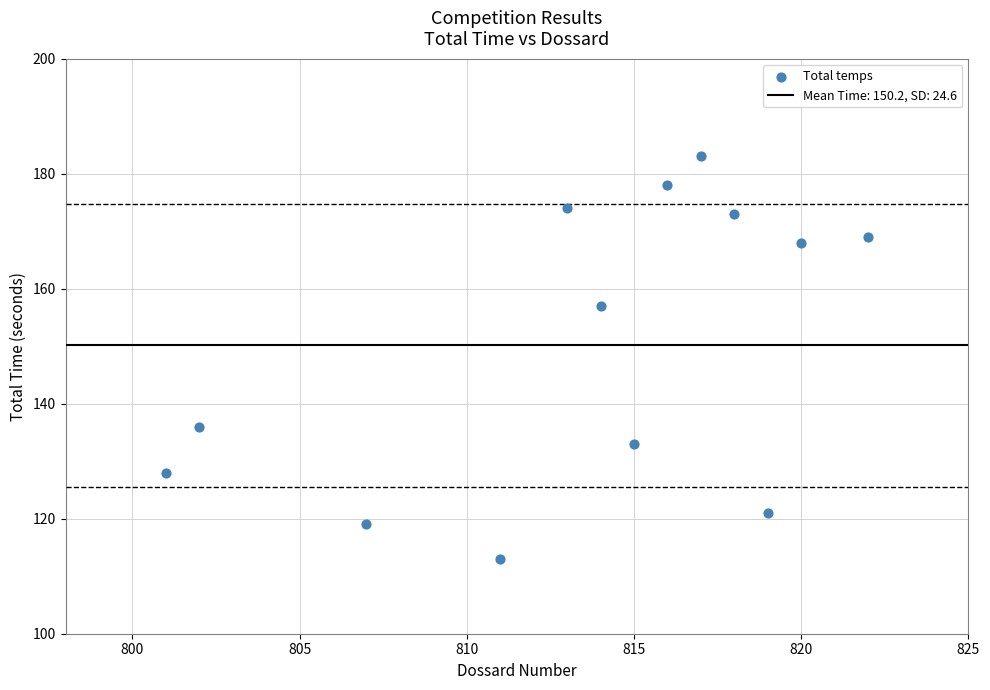

What Y value in the scatter plot is closest to 148?

157